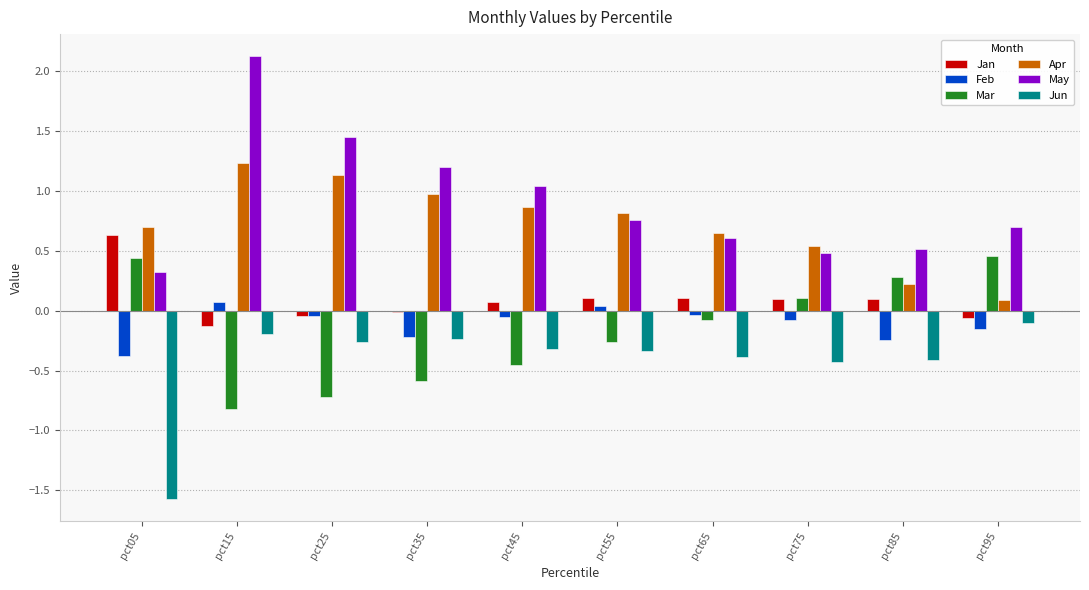

What are all the series names shown in the legend?

Jan, Feb, Mar, Apr, May, Jun